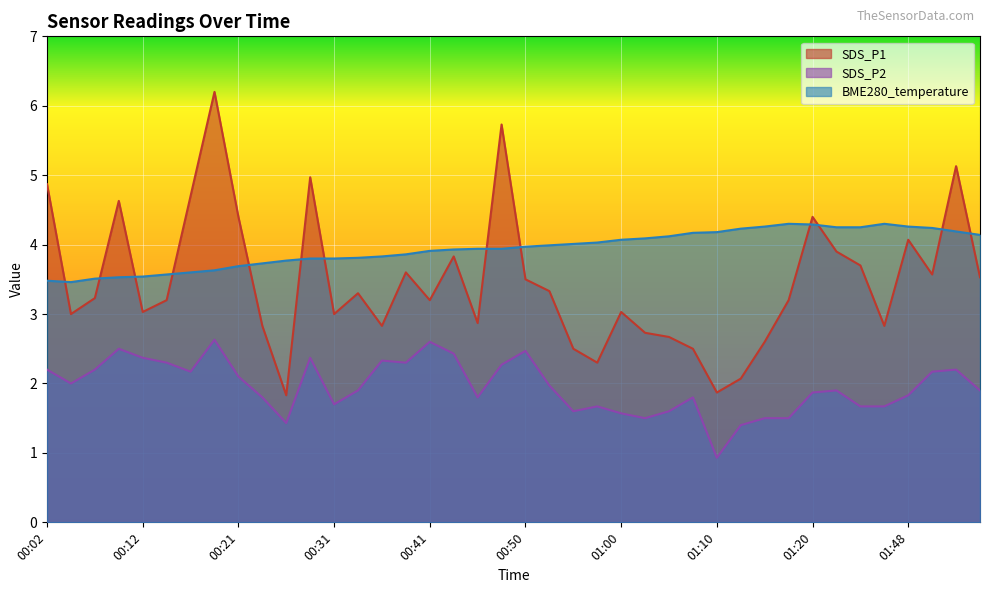

Is it true that BME280_temperature equals 3.8 at 00:36?

True